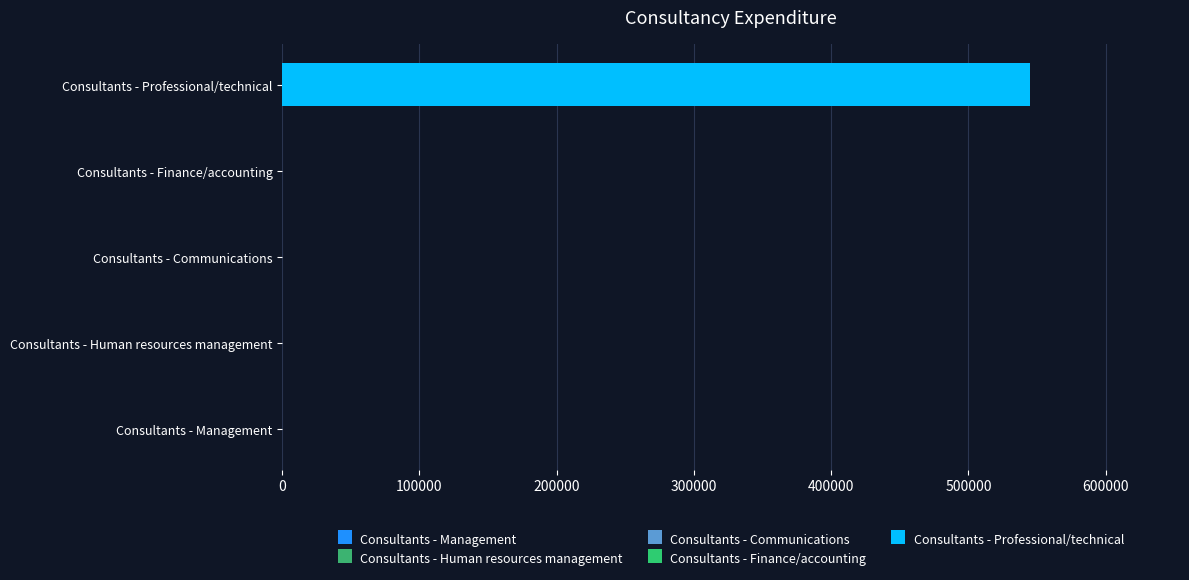

What is the difference between the maximum and second lowest values?

545118